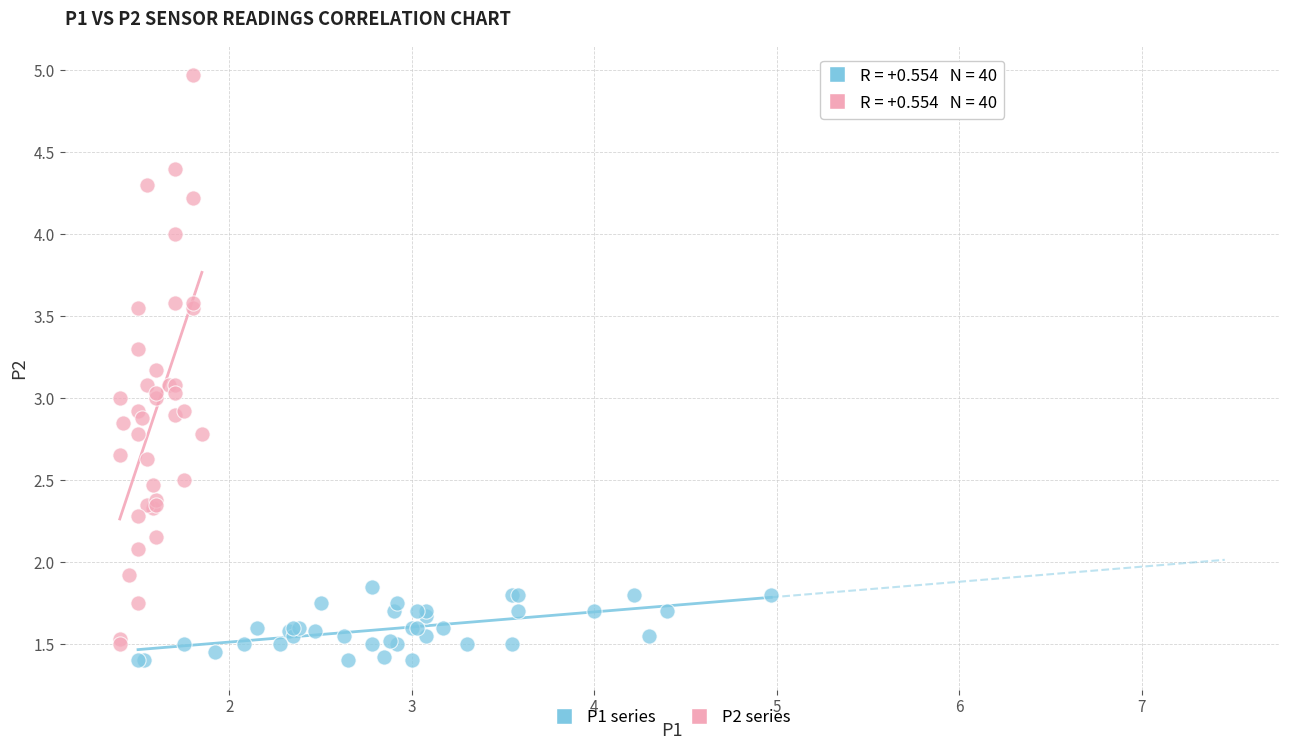

Which series has the widest spread of Y values?

P2 series